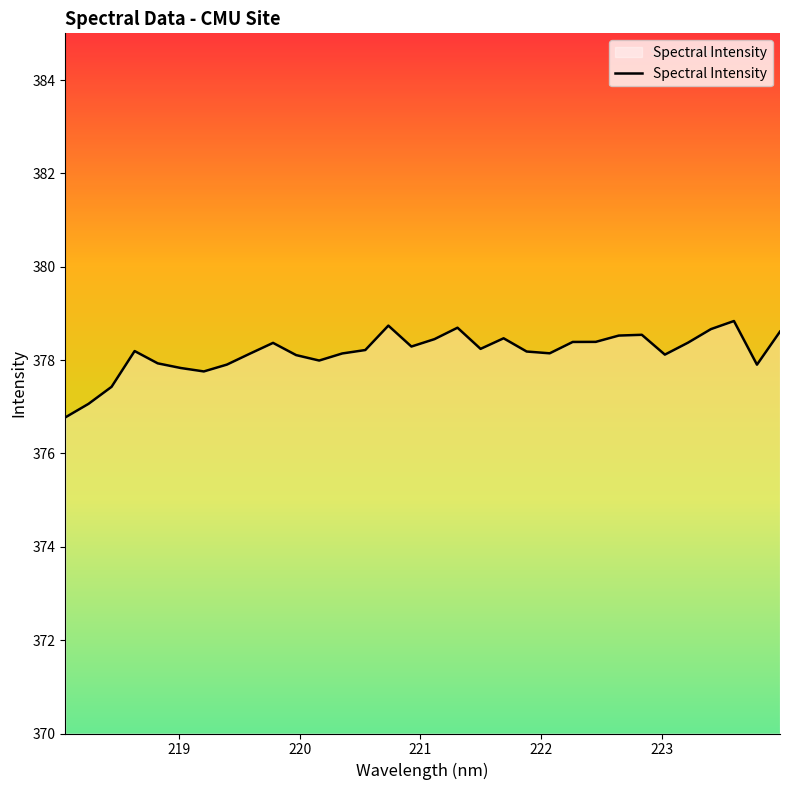

What is the difference between the maximum and second lowest values?

1.8